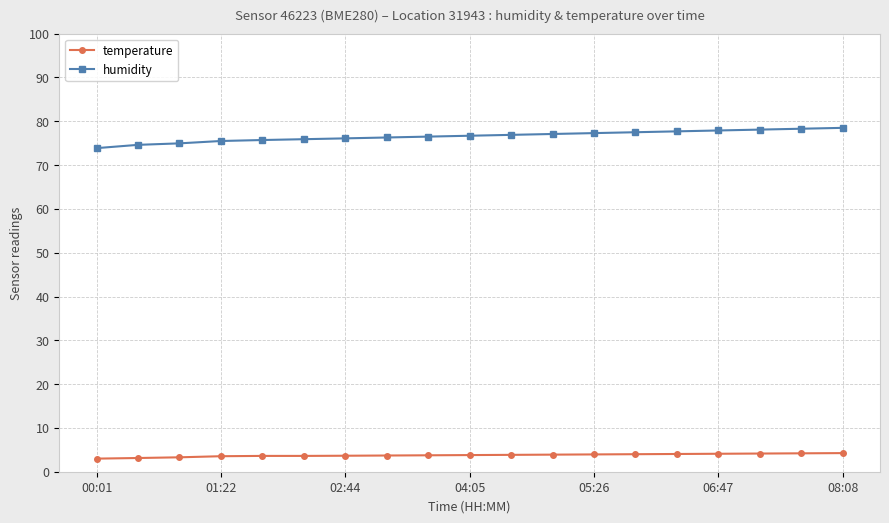

What is the highest value of the humidity series?

78.5